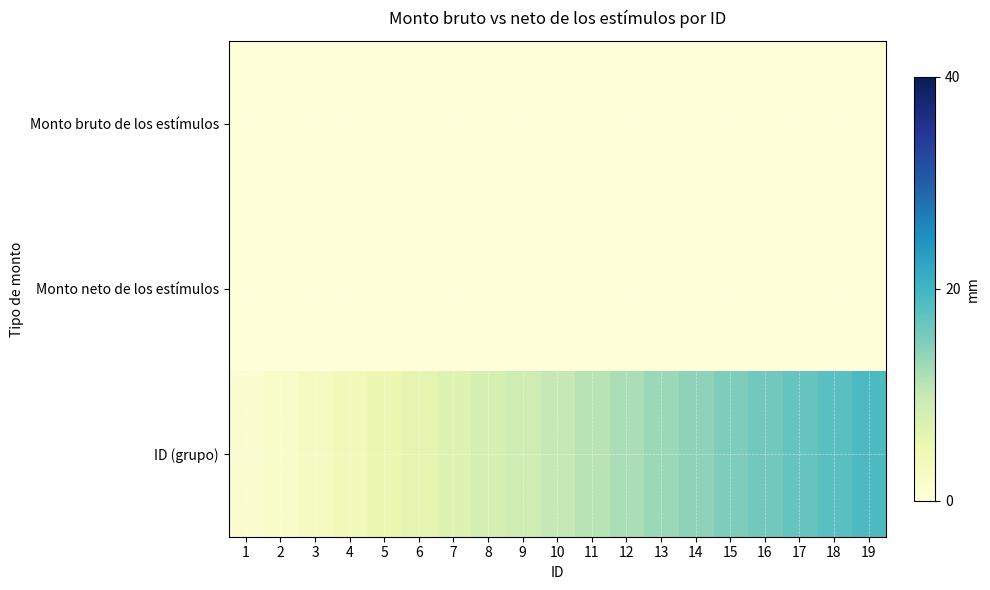

Reading right to left, list all the values displayed in this chart.

Monto bruto de los estímulos: 19=0	18=0	17=0	16=0	15=0	14=0	13=0	12=0	11=0	10=0	9=0	8=0	7=0	6=0	5=0	4=0	3=0	2=0	1=0
Monto neto de los estímulos: 19=0	18=0	17=0	16=0	15=0	14=0	13=0	12=0	11=0	10=0	9=0	8=0	7=0	6=0	5=0	4=0	3=0	2=0	1=0
ID (grupo): 19=19	18=18	17=17	16=16	15=15	14=14	13=13	12=12	11=11	10=10	9=9	8=8	7=7	6=6	5=5	4=4	3=3	2=2	1=1